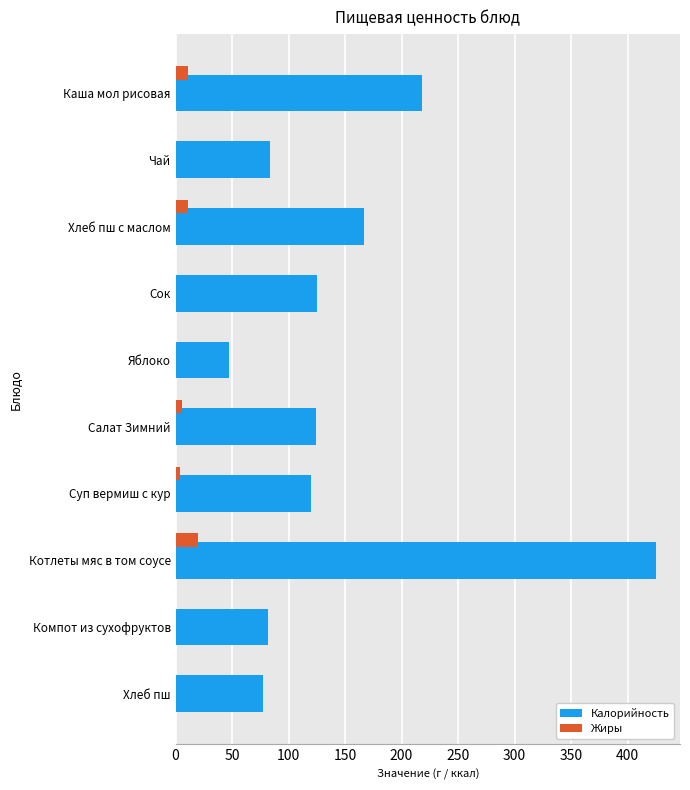

At which category is the sum across all series the highest?

Котлеты мяс в том соусе